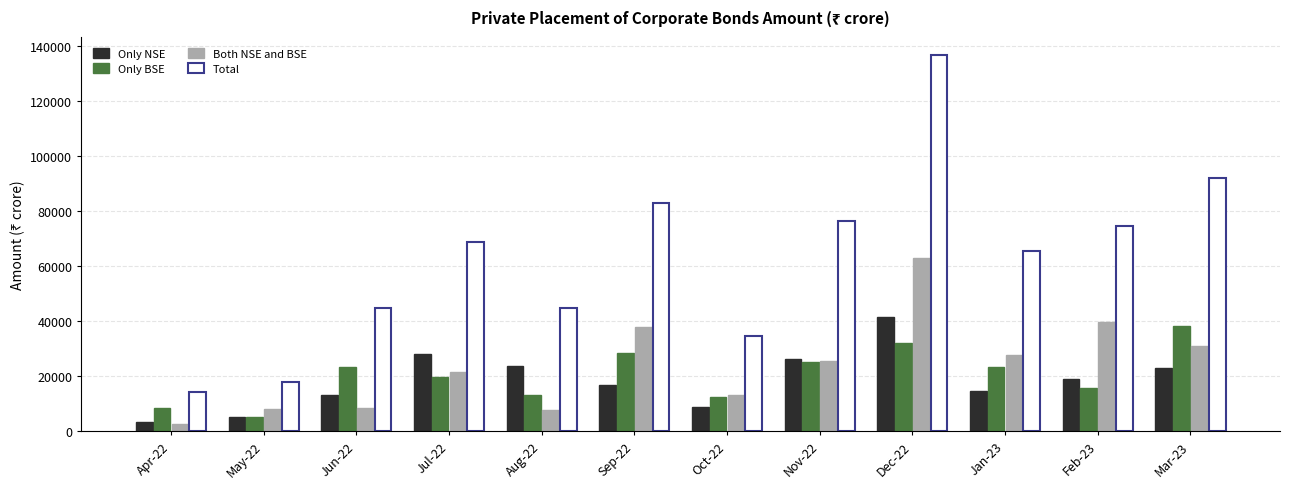

Read the Only NSE value at Apr-22.

3391.2